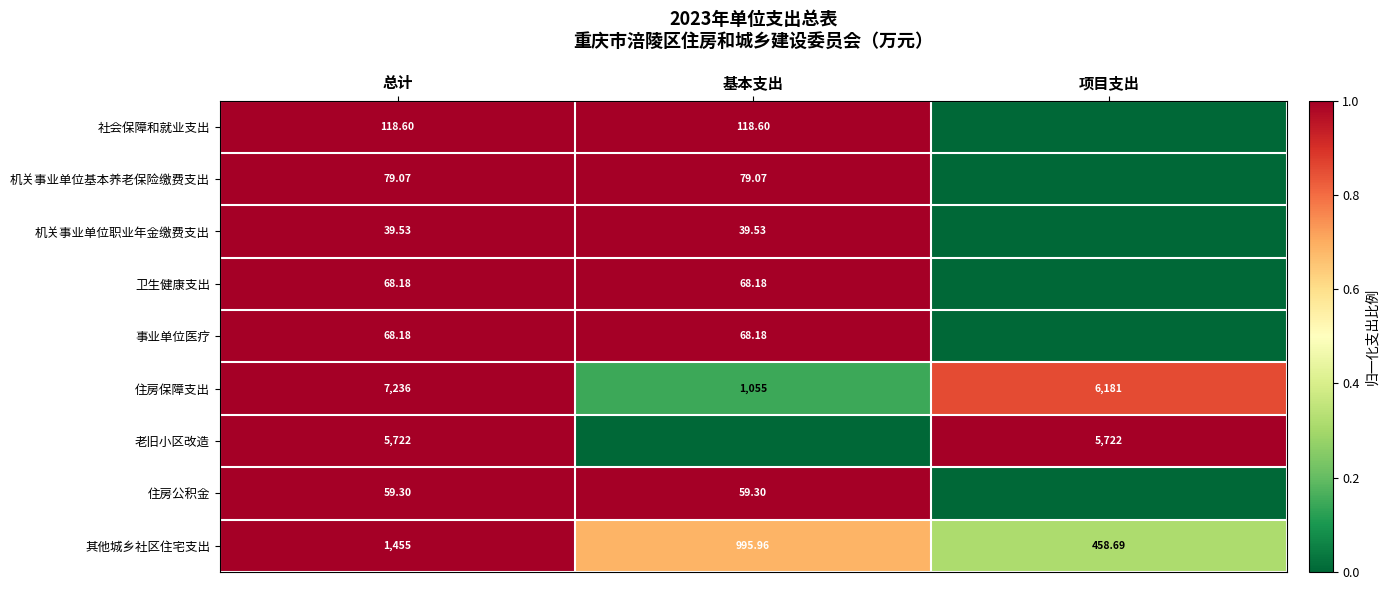

At which label is 住房保障支出 closest to 4145?

项目支出